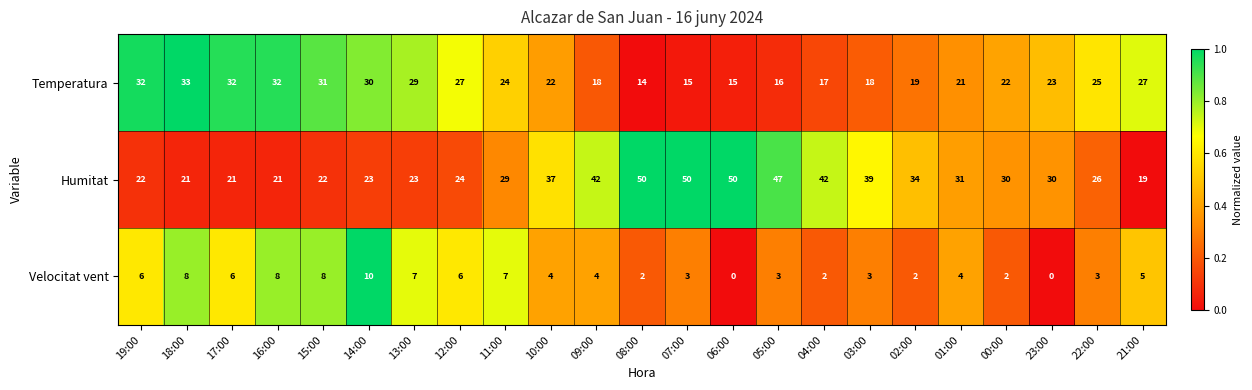

List the series in order of their peak value, highest first.

Humitat, Temperatura, Velocitat vent